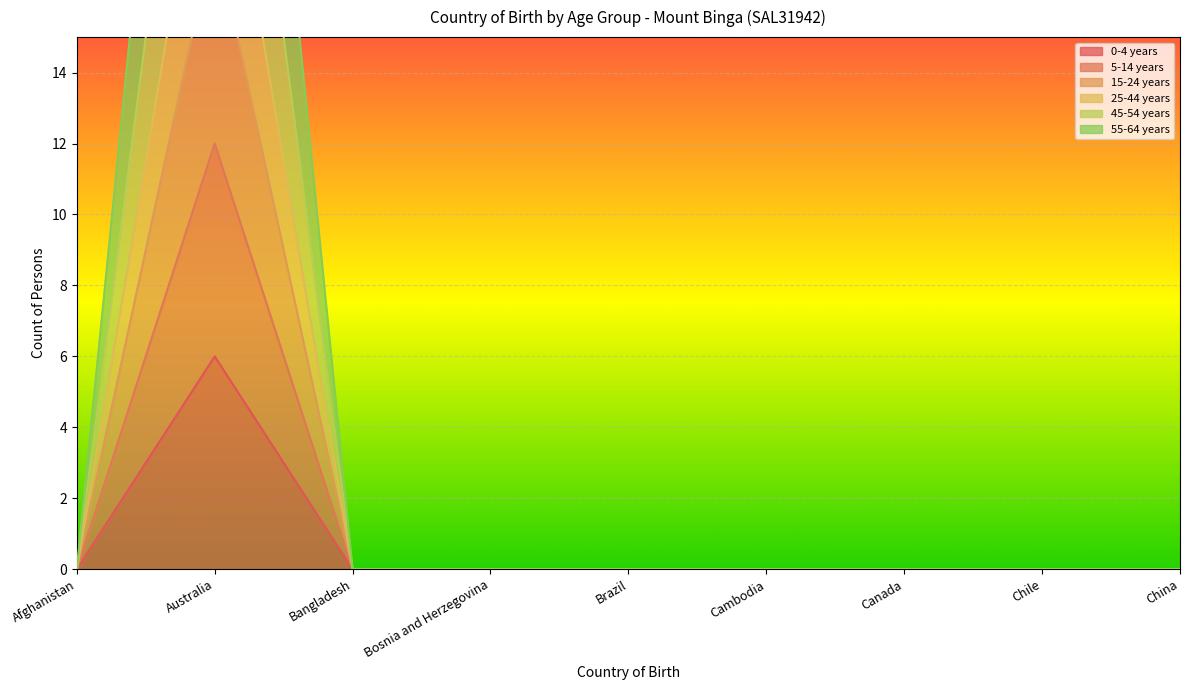

At which label does 5-14 years reach its minimum?

Afghanistan